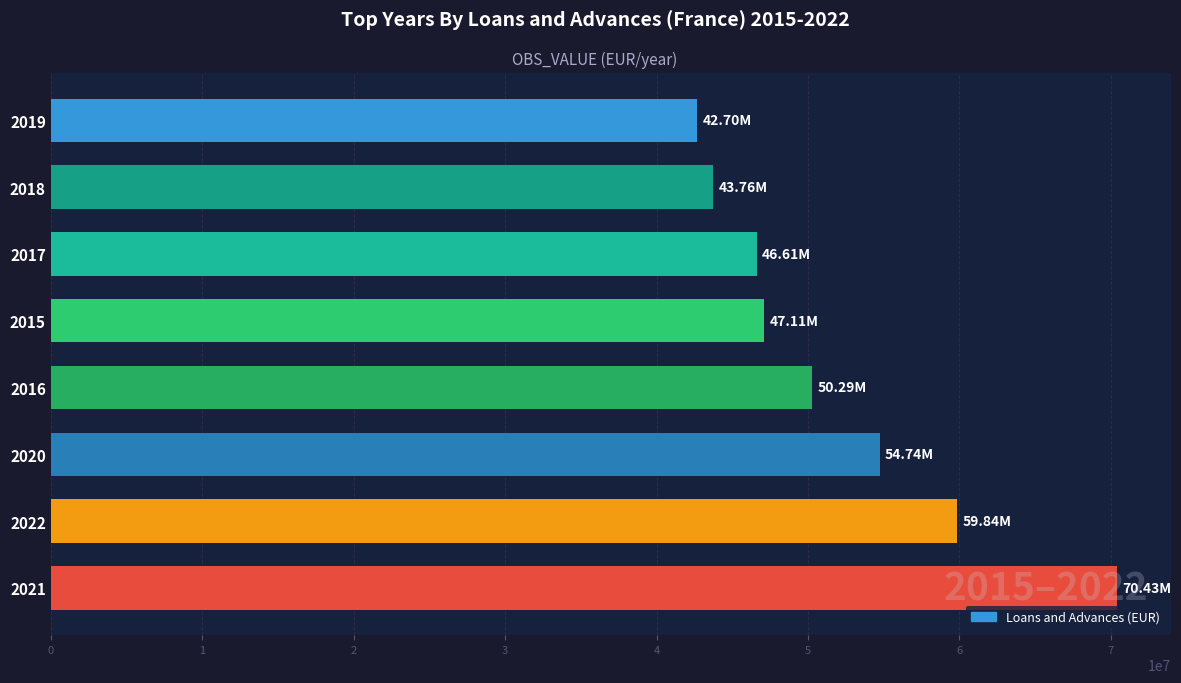

What is the sum of the values at 2016 and 2020?

105027490